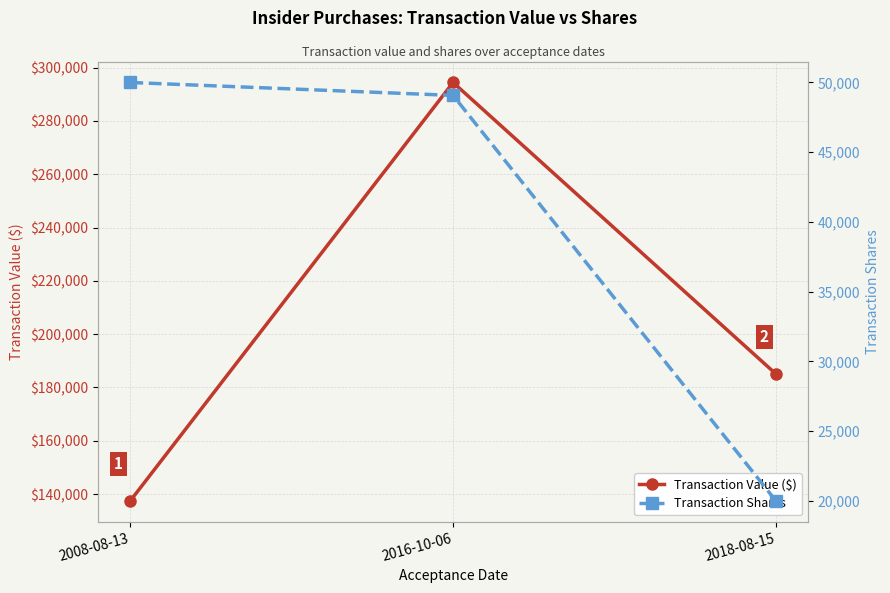

Which has a higher value, 2008-08-13 or 2016-10-06?

2016-10-06